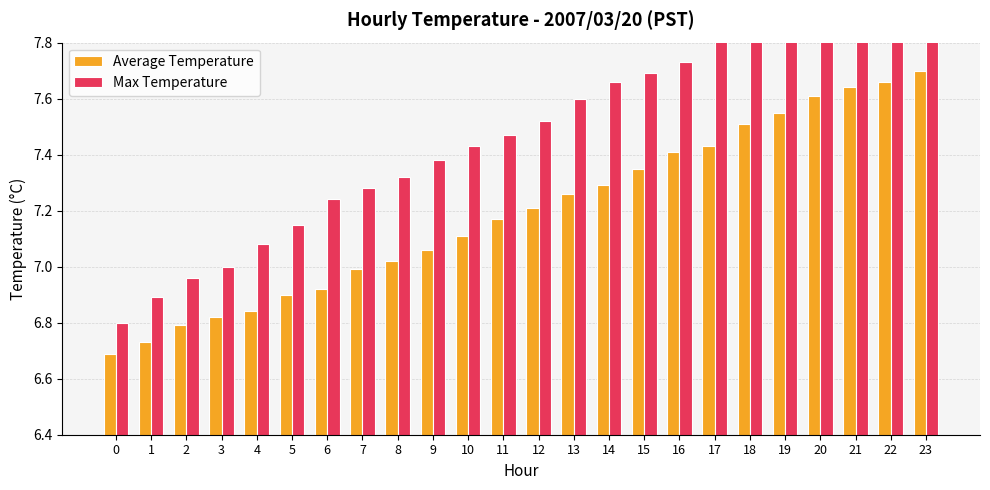

Which has a higher value, 22 or 19?

22